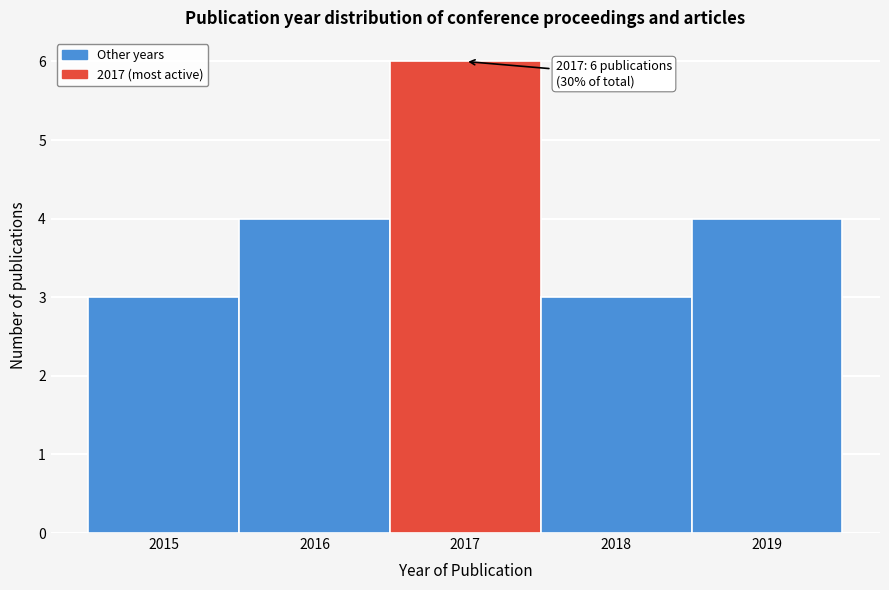

Which range on the x-axis has the tallest bar?

2016.5 to 2017.5